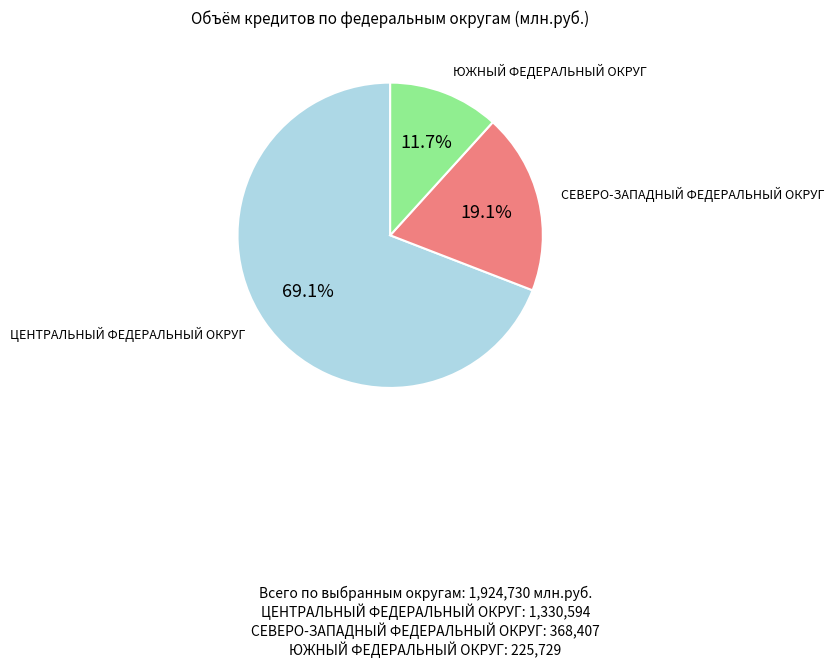

Is there any slice that represents more than half of the pie?

Yes